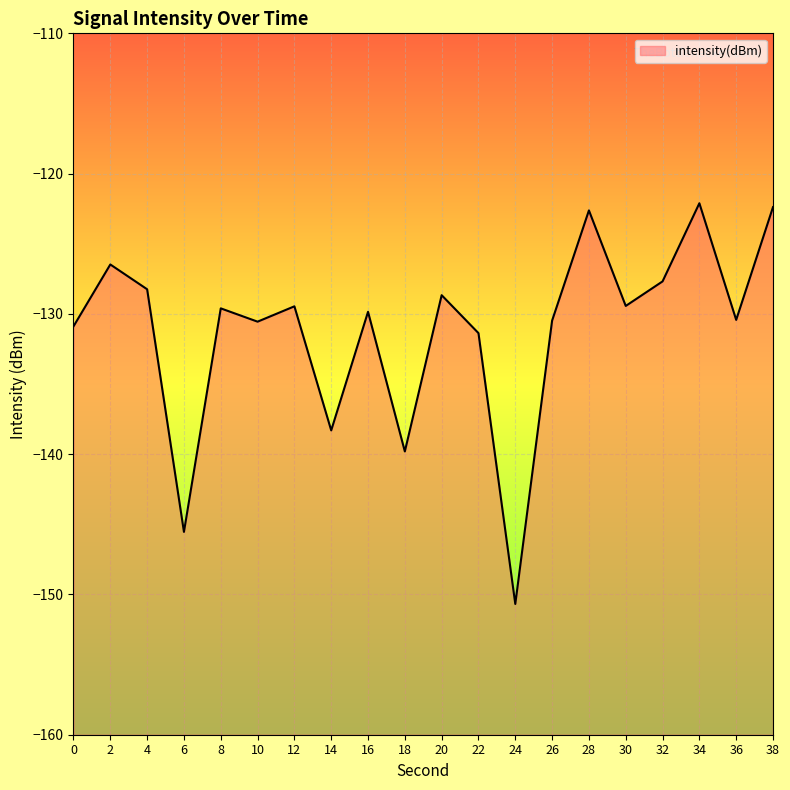

How many interior local valleys (lower than both neighbors) does the data have?

7